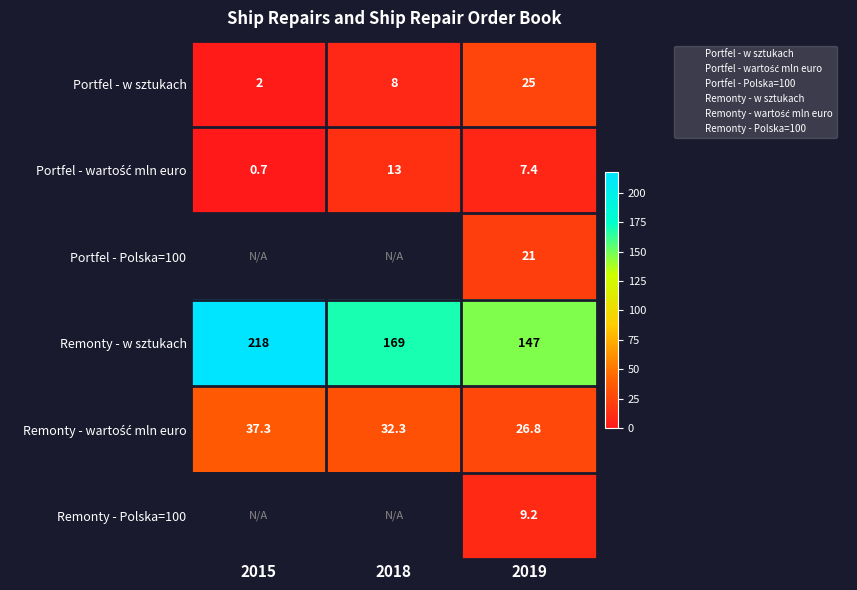

The value of Portfel - w sztukach at 2015 is 2.0. True or false?

True